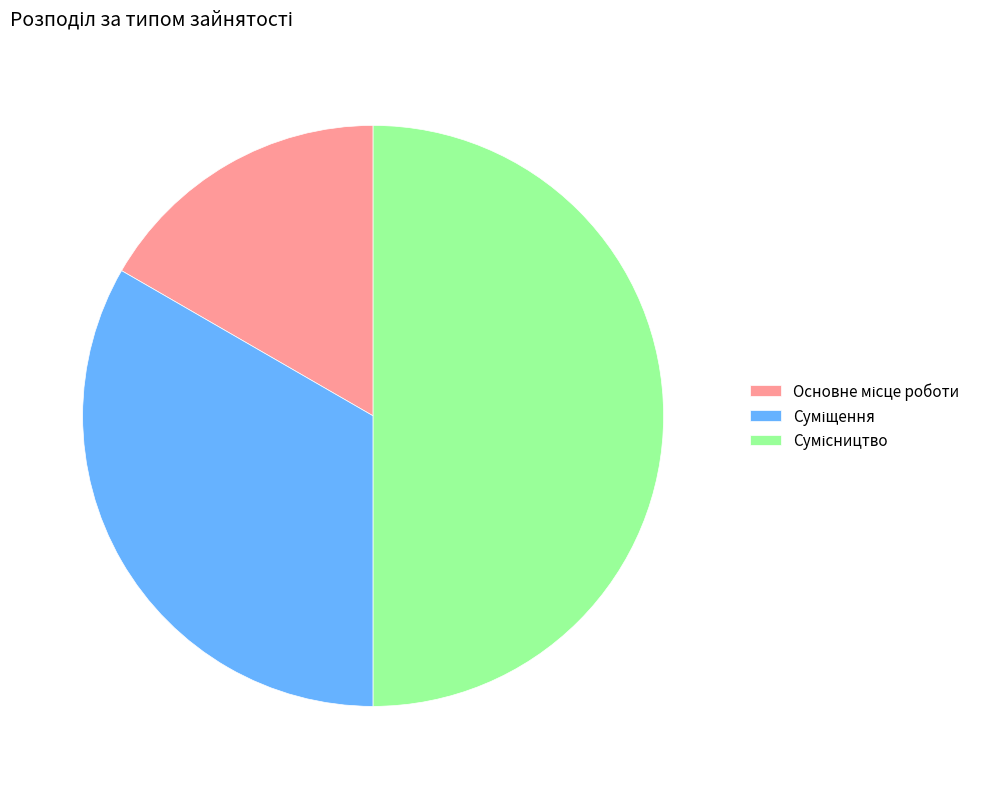

Is the sum of Сумісництво and Основне місце роботи greater than half?

Yes